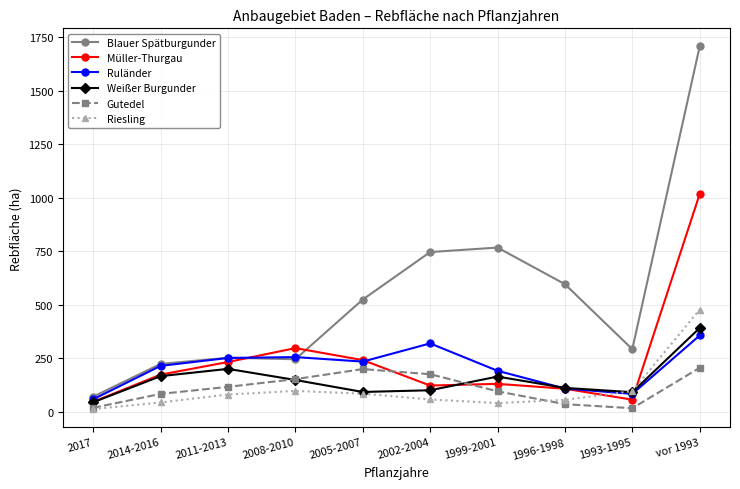

Which series has the largest total across all categories?

Blauer Spätburgunder